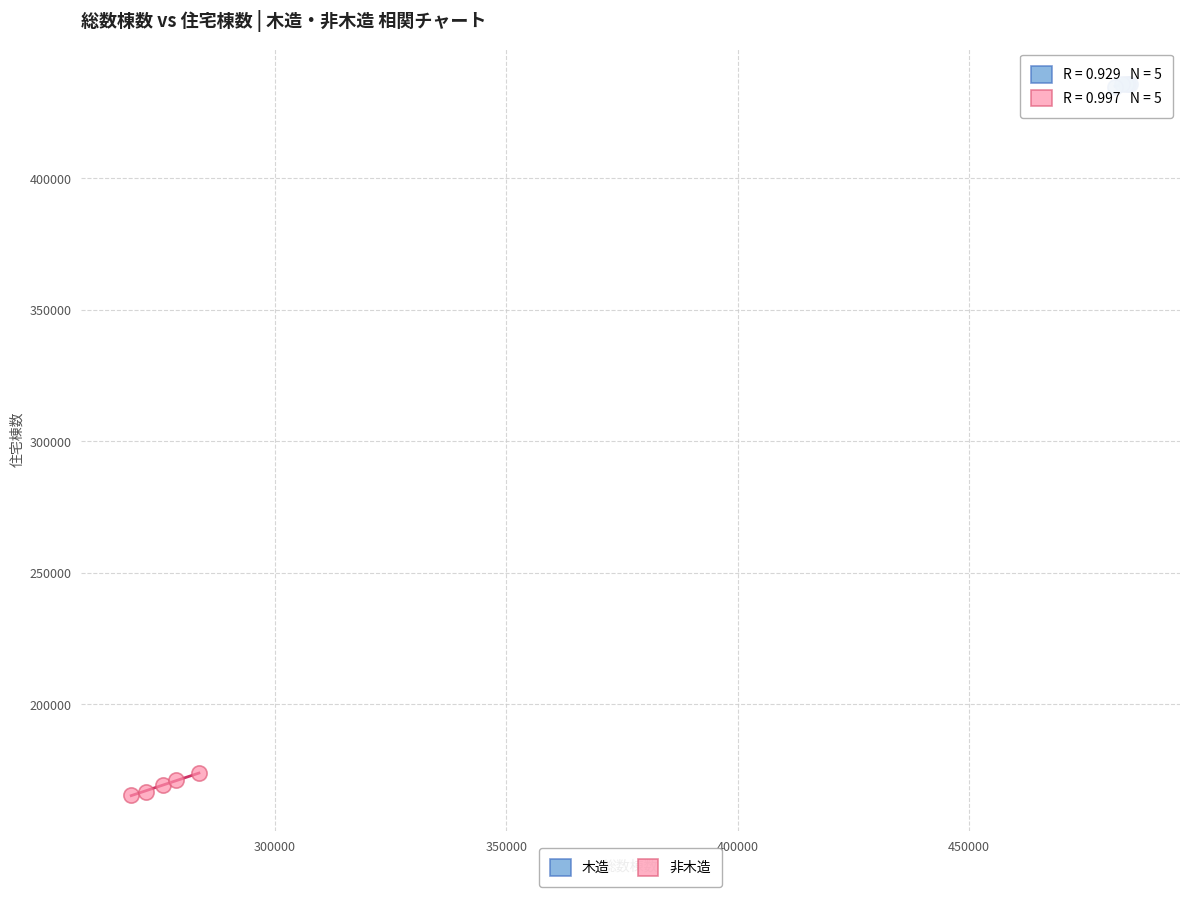

Which series has the largest Y range (max minus min)?

非木造